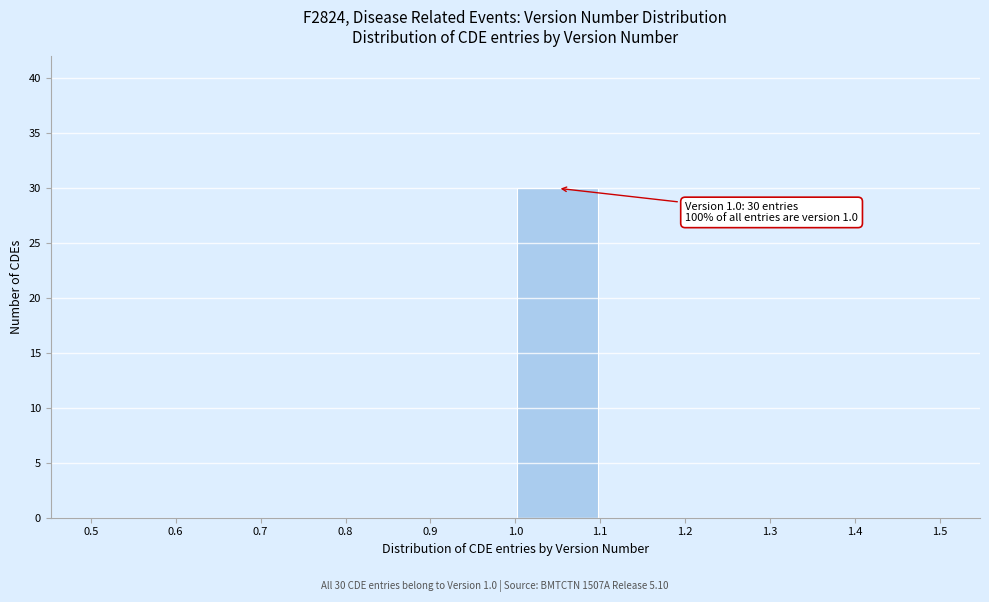

Which range on the x-axis has the tallest bar?

1.0 to 1.1